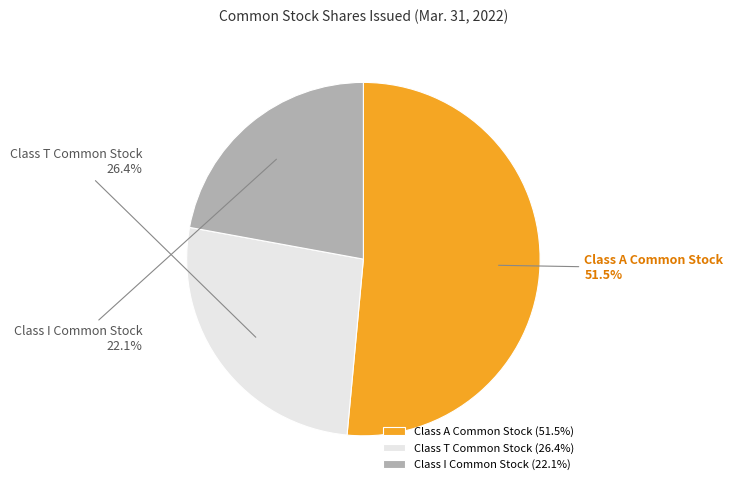

Is there a majority slice in this chart?

Yes